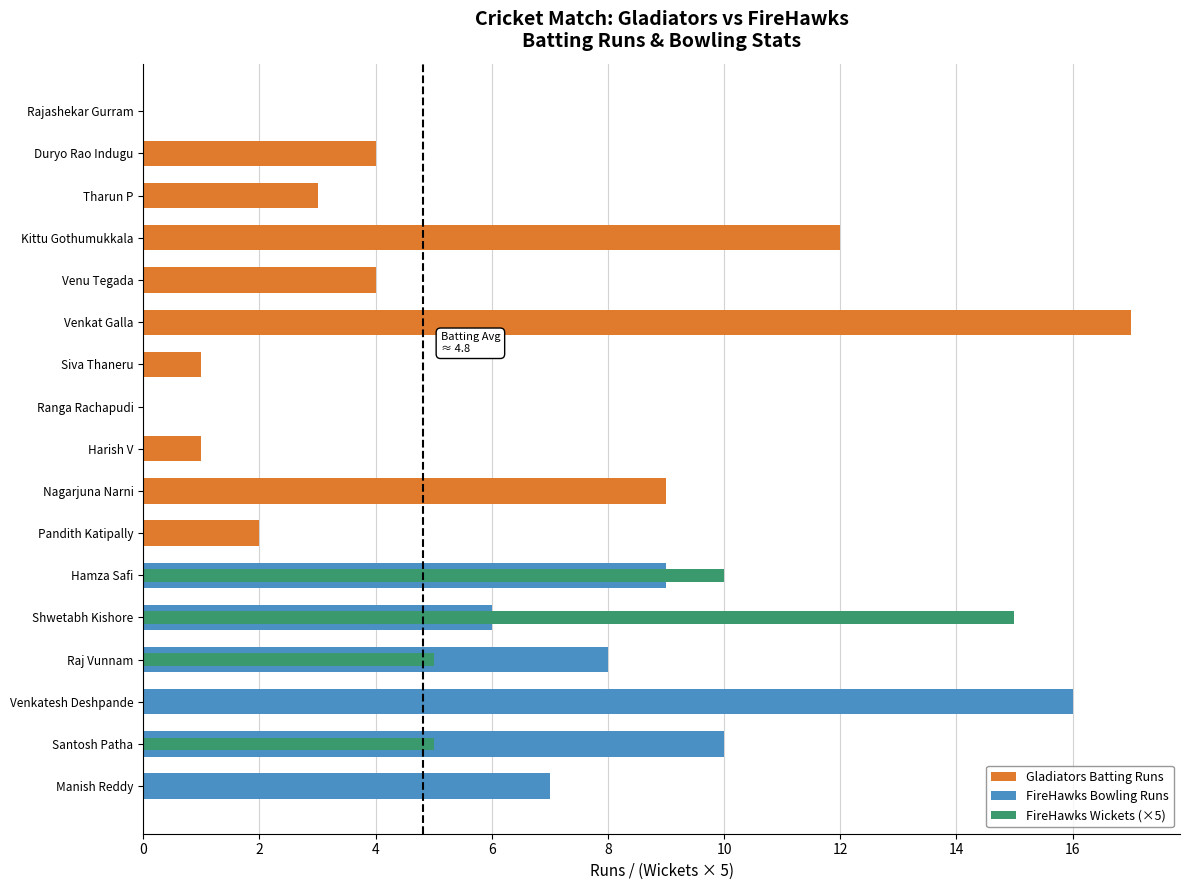

What is the label of the 10th bar from the left?

Nagarjuna Narni